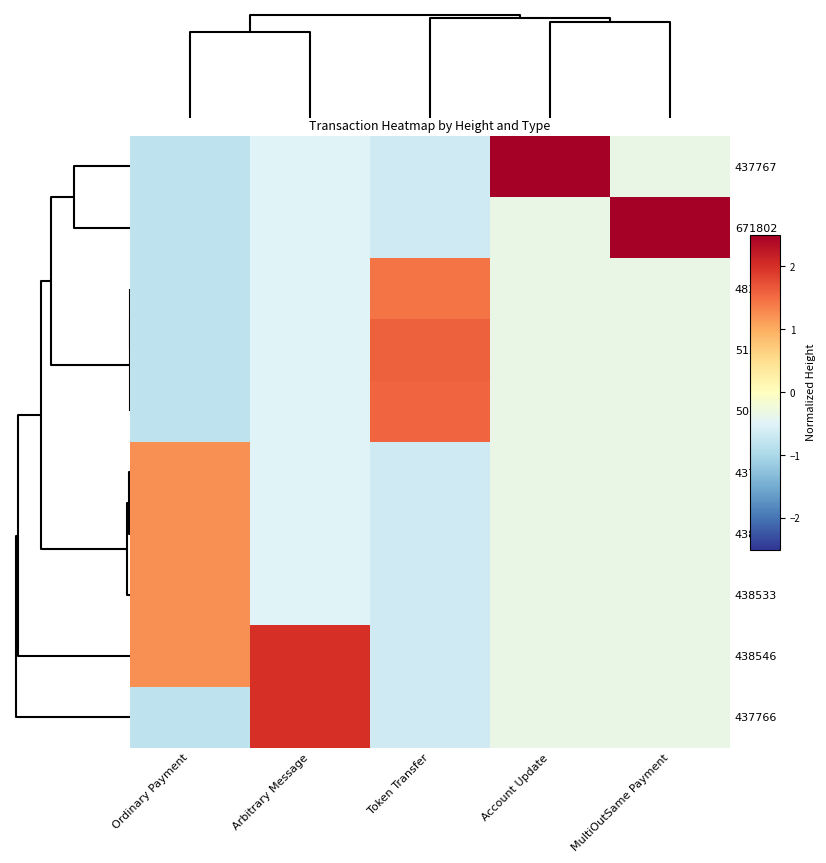

Which label corresponds to the largest value in the chart?

Account Update